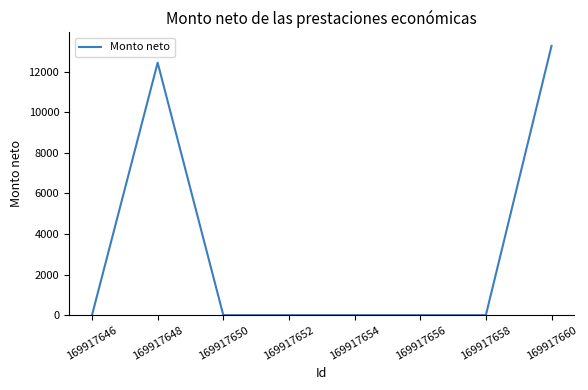

At which category does the data reach its first local peak?

169917648